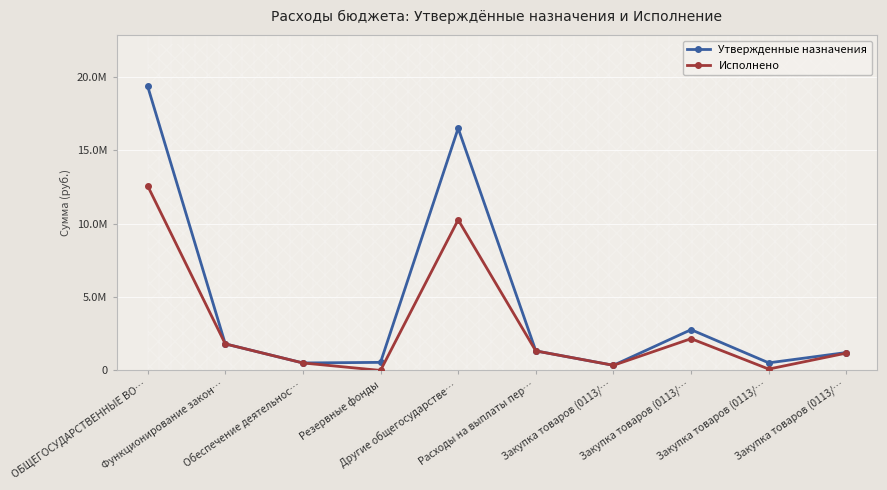

Is this an area chart (filled region under the line)?

No